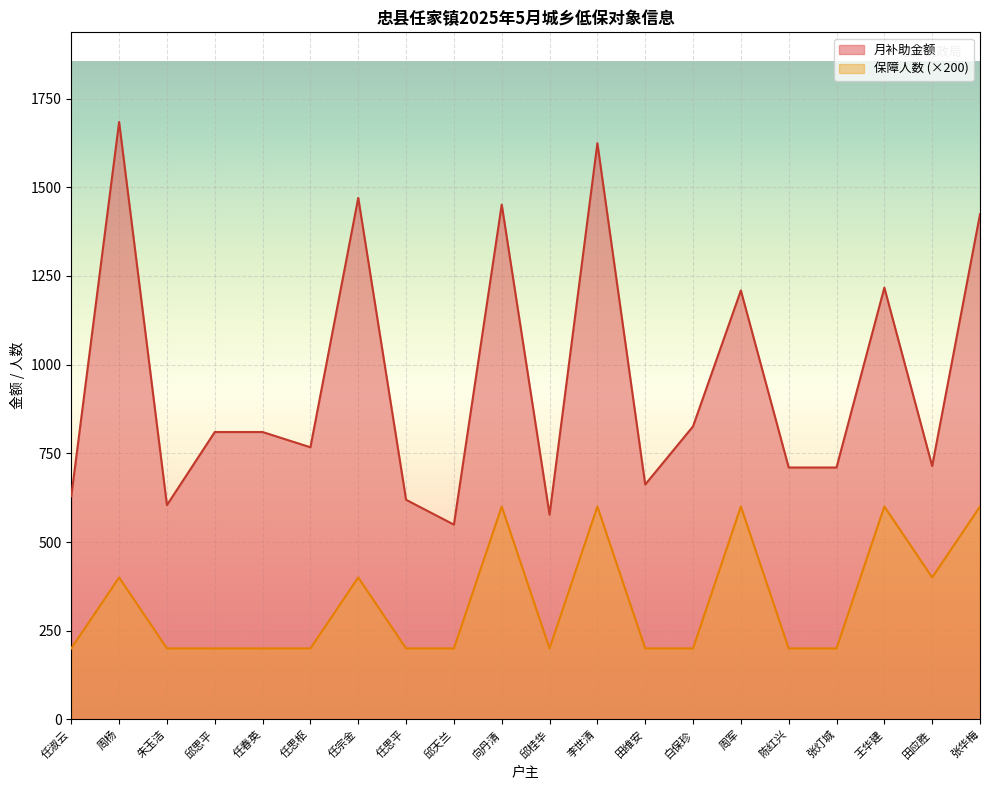

What is the difference between the maximum and minimum values in the 月补助金额 series?

1135